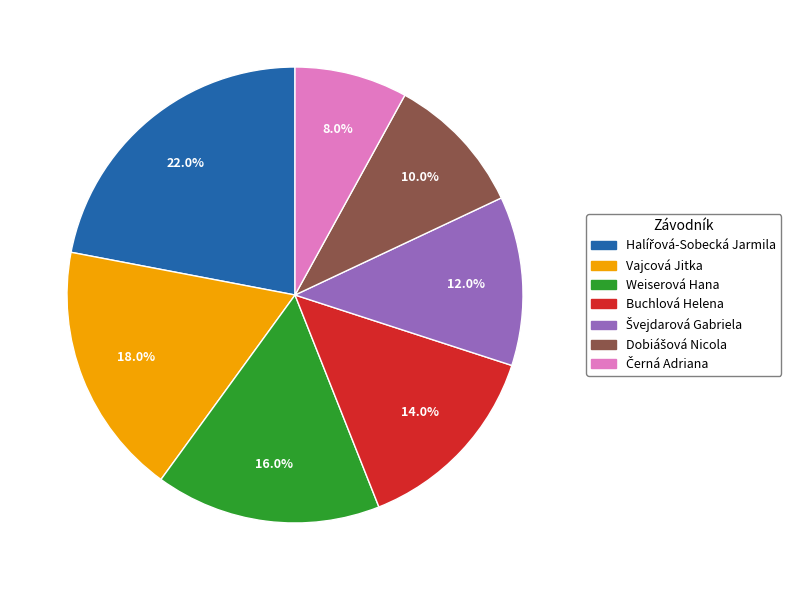

How many segments does this pie chart have?

7